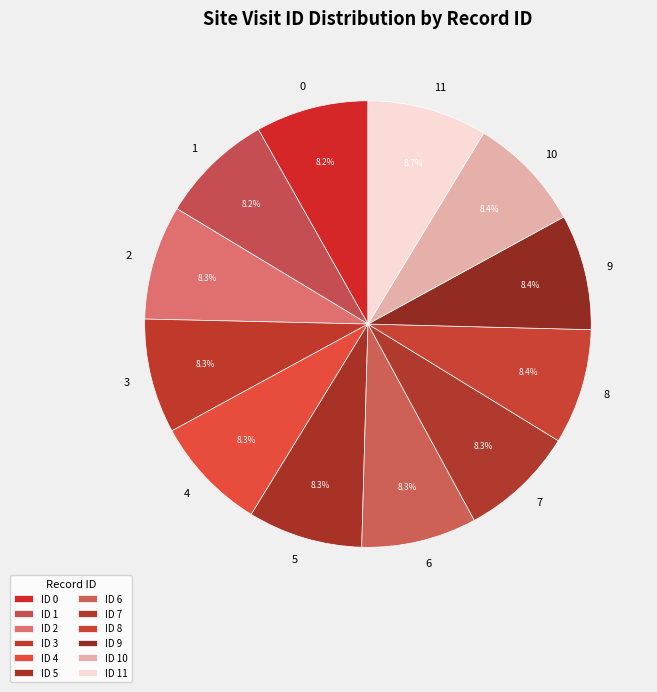

How many slices are in this pie chart?

12